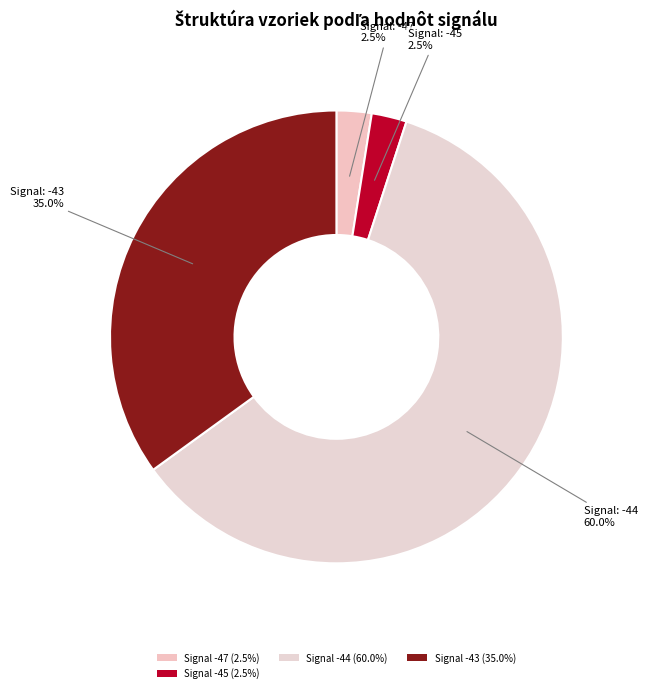

How many segments does this pie chart have?

4